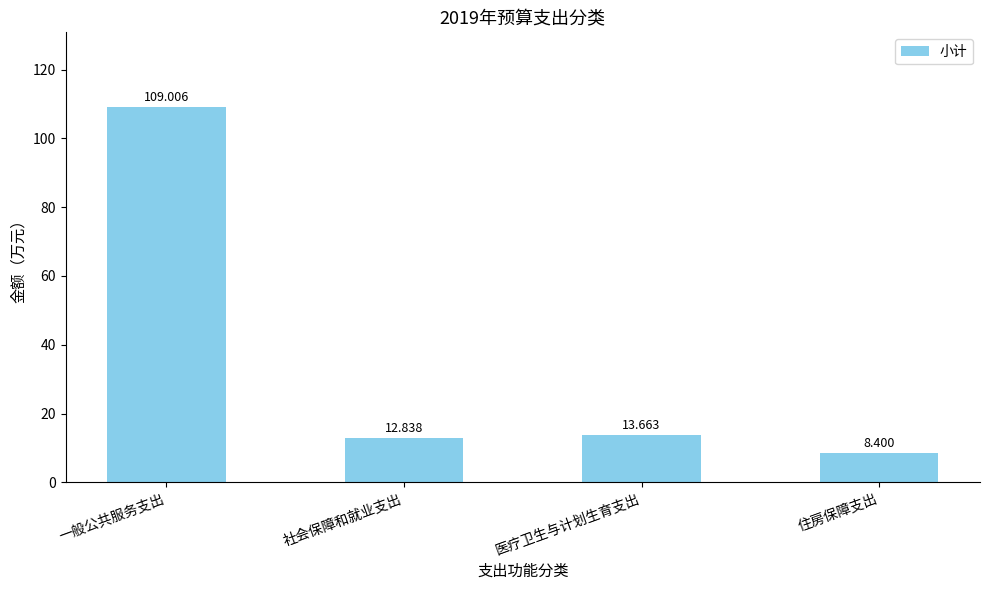

What is the greatest value displayed?

109.0